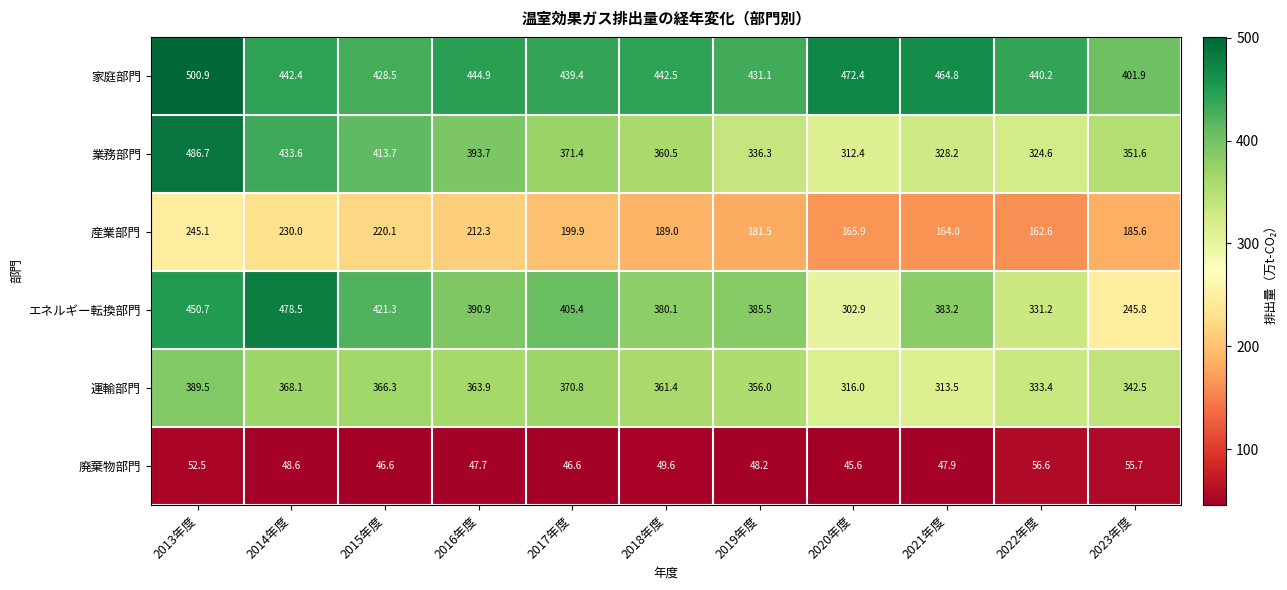

What is the spread (max minus min) of values at 2013年度?

448.4